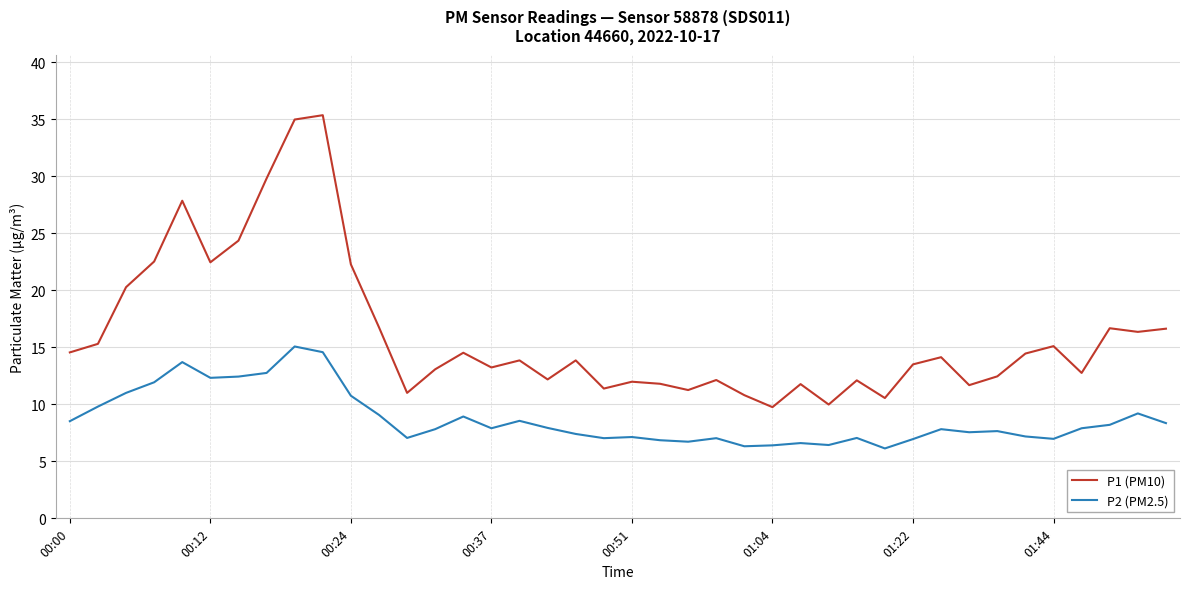

True or false: P1 (PM10) has more than 0 points higher than both neighbors.

True